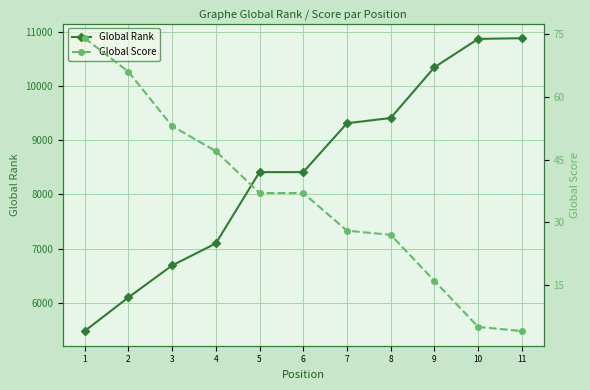

What are all the series names shown in the legend?

Global Rank, Global Score